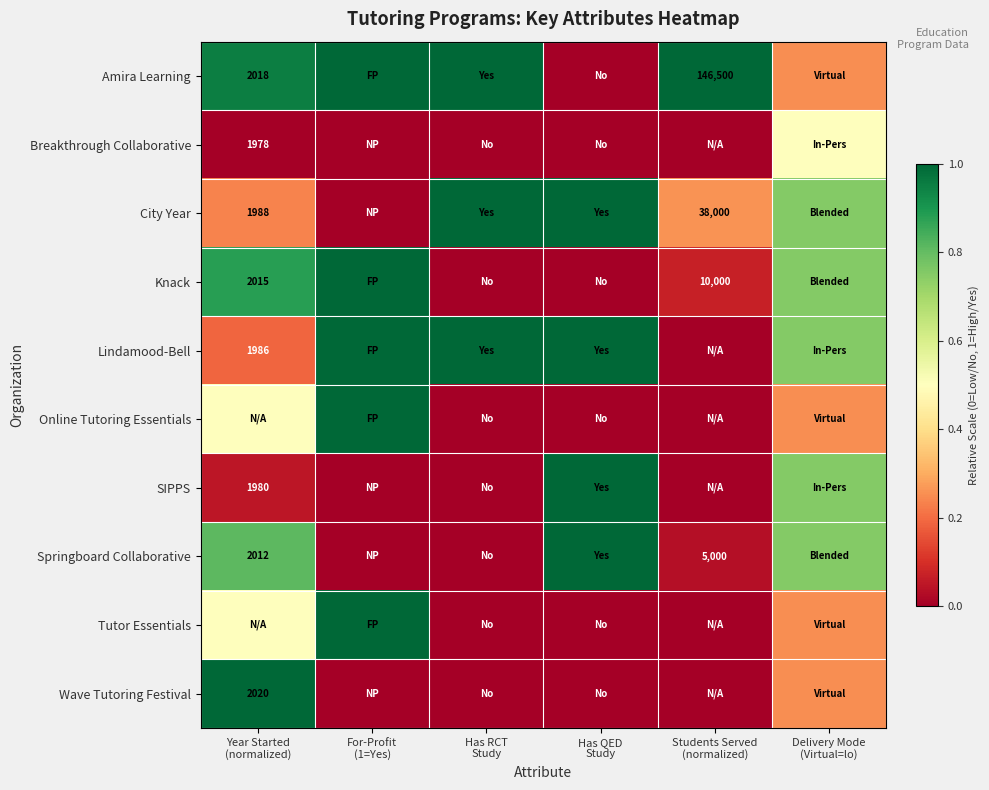

List the labels in order of Springboard Collaborative value, smallest first.

For-Profit (1=Yes), Has RCT Study, Students Served (normalized), Delivery Mode (Virtual=lo), Year Started (normalized), Has QED Study